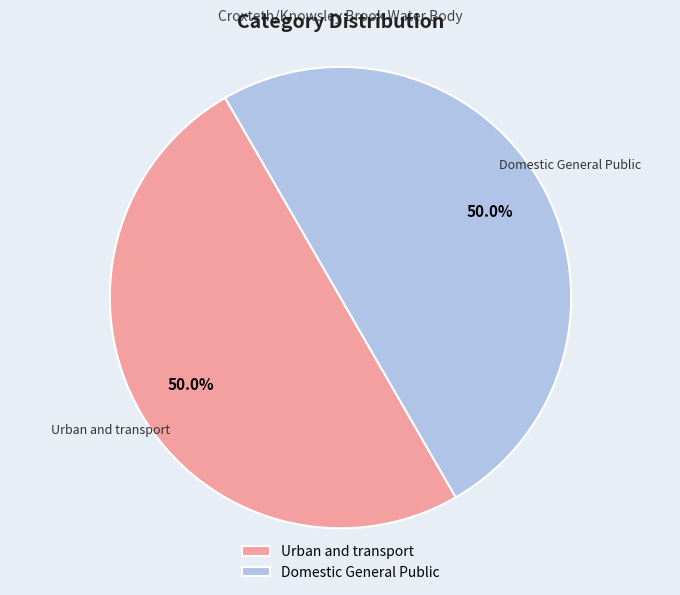

To the nearest percent, what is the combined percentage of Domestic General Public and Urban and transport?

100%